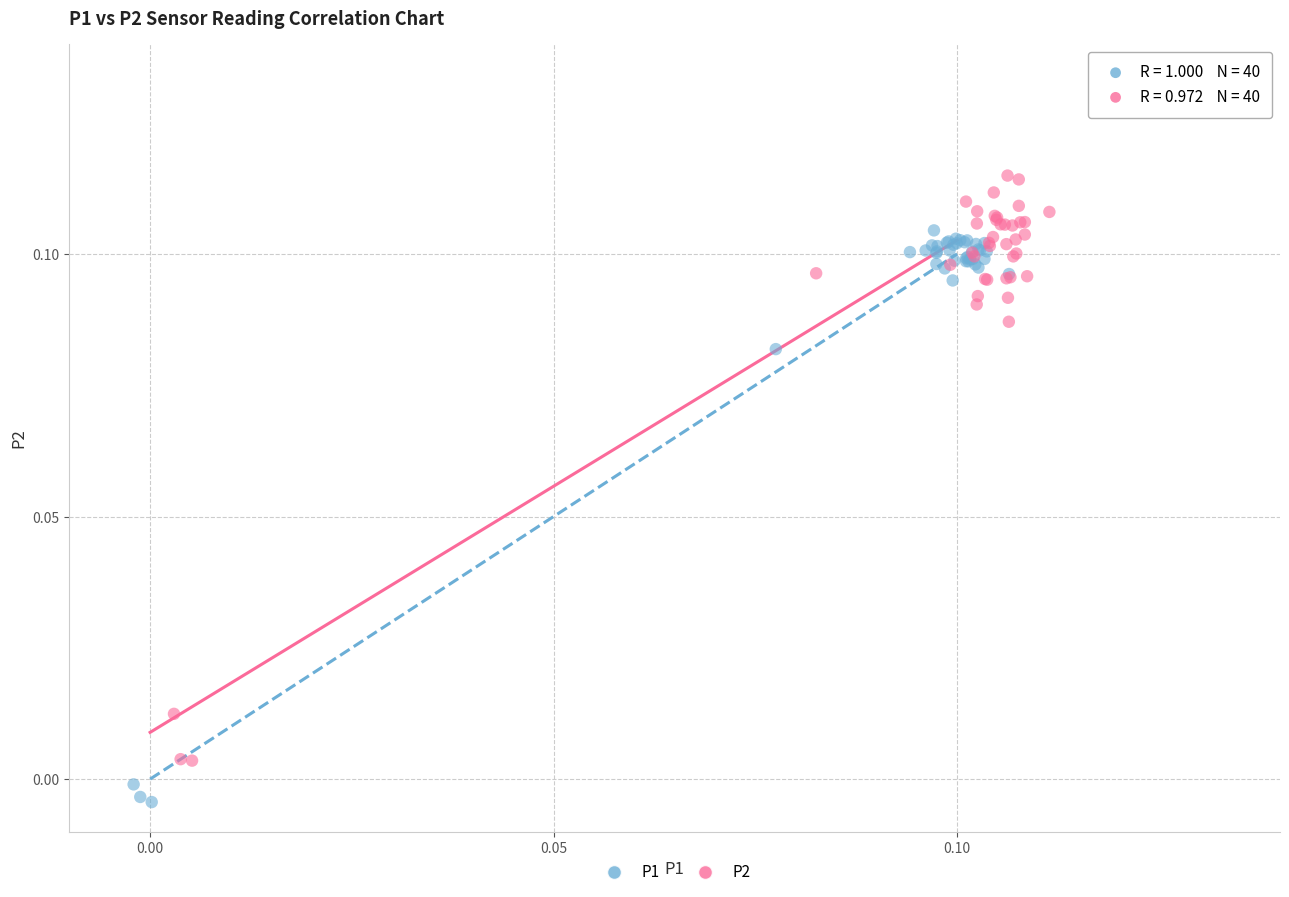

Which series reaches the maximum Y coordinate?

P2